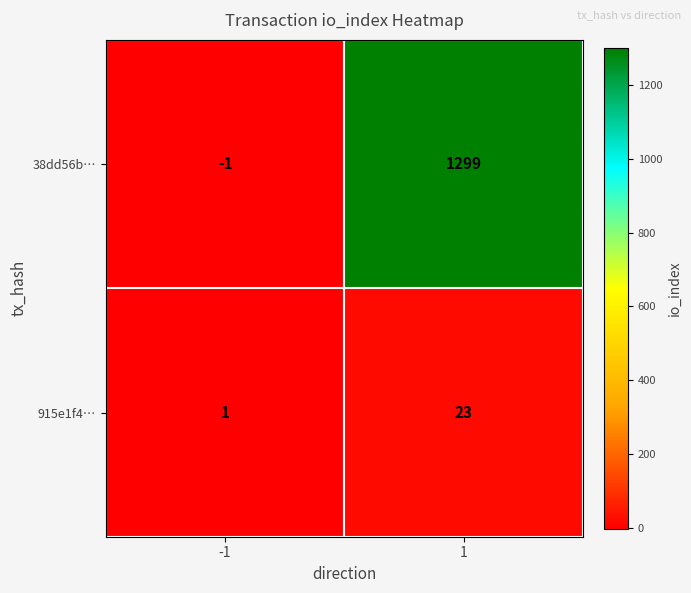

At how many categories does at least one series exceed 1082?

1